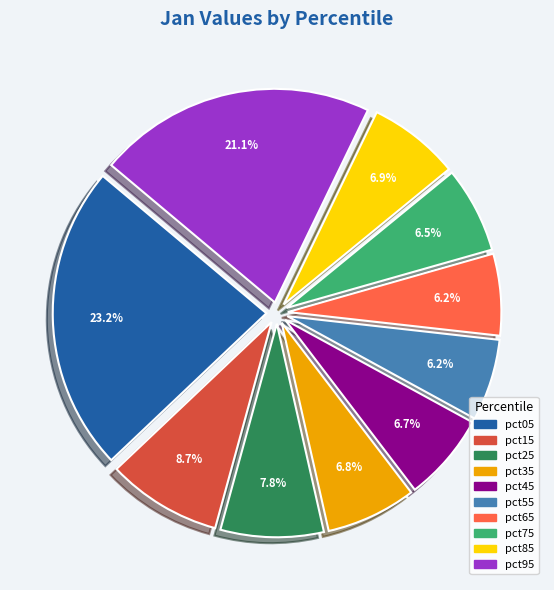

True or false: pct45 accounts for 13% of the total.

False